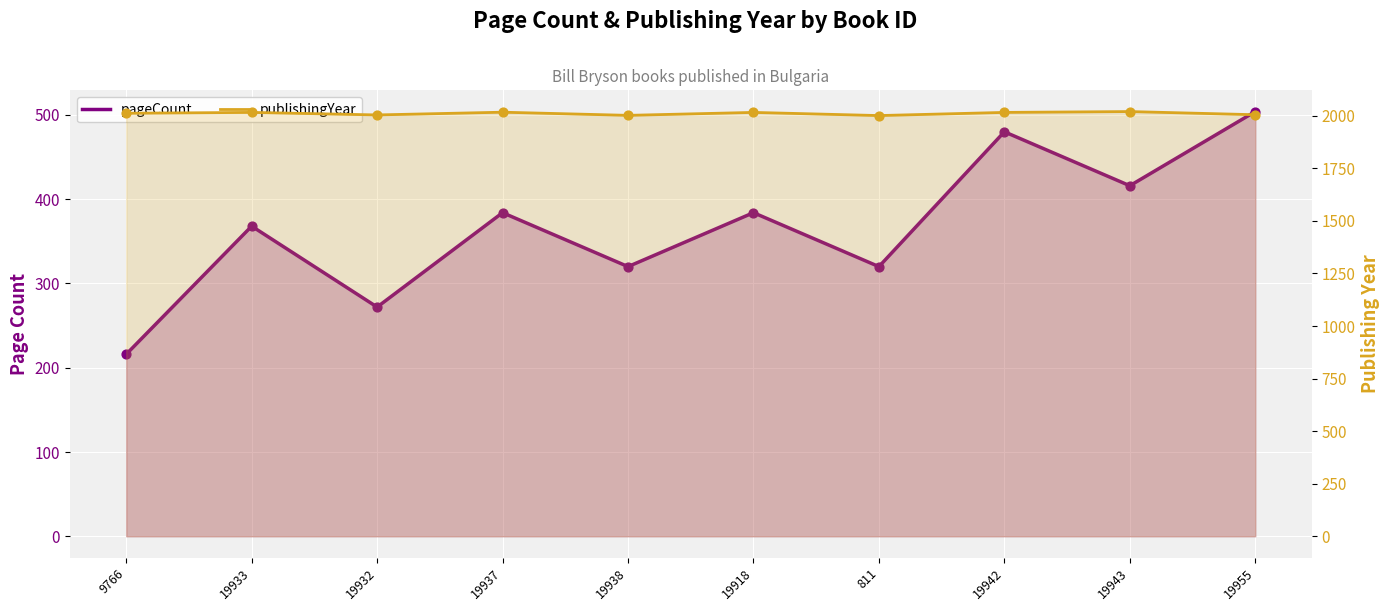

Which series has the largest total across all categories?

publishingYear